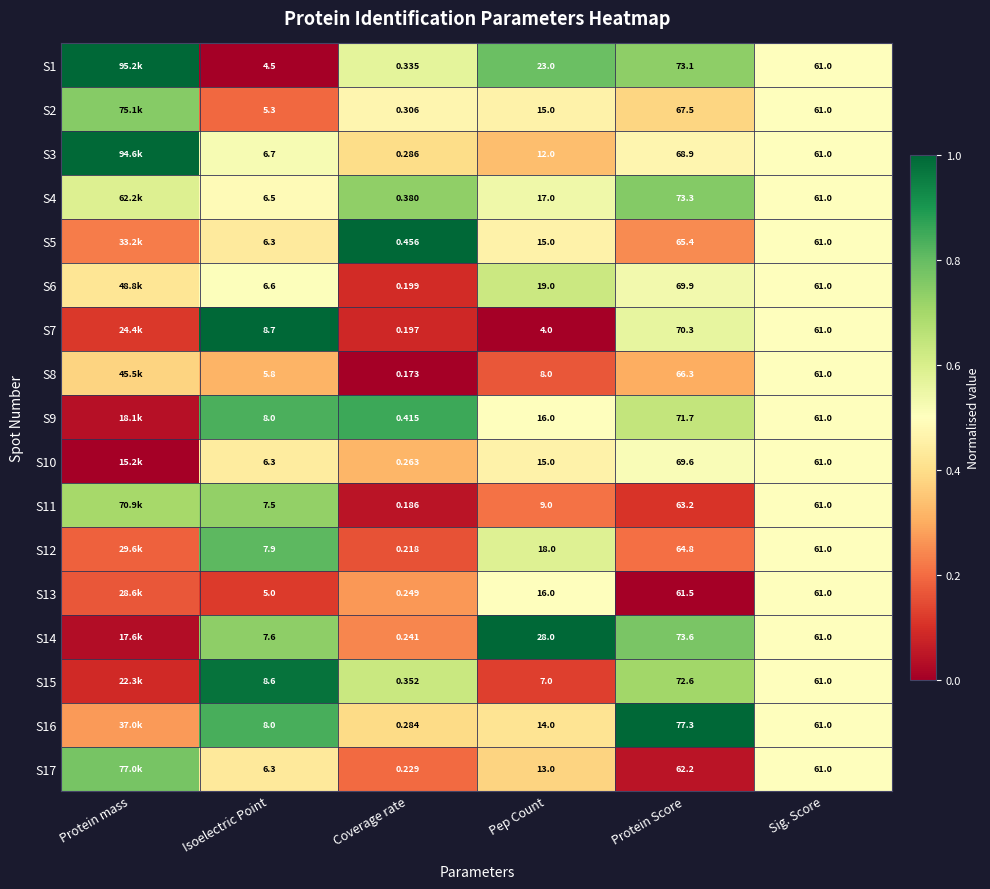

Is the value of S1 at Isoelectric Point greater than the value of S13 at Isoelectric Point?

No